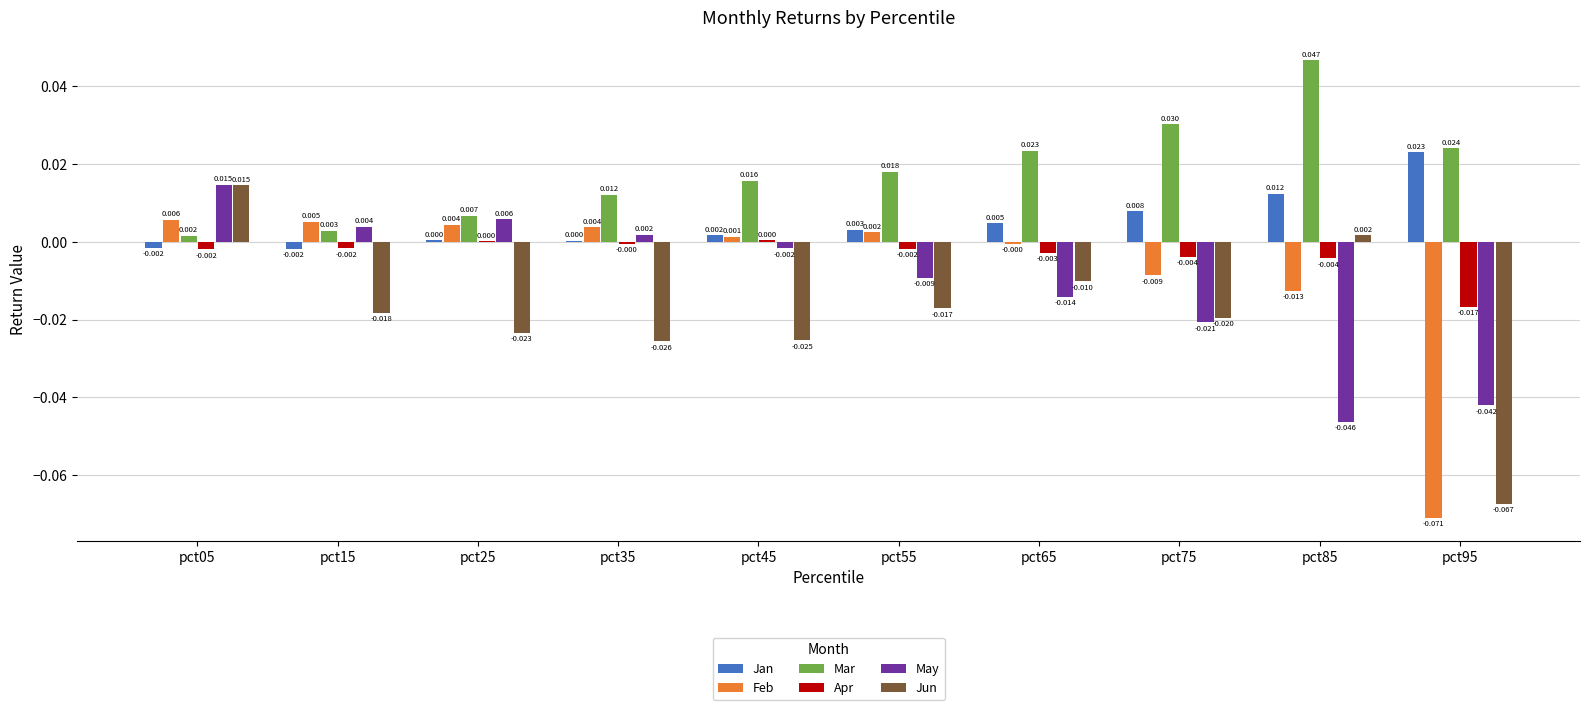

The May series shows -0.1 at pct95. True or false?

False